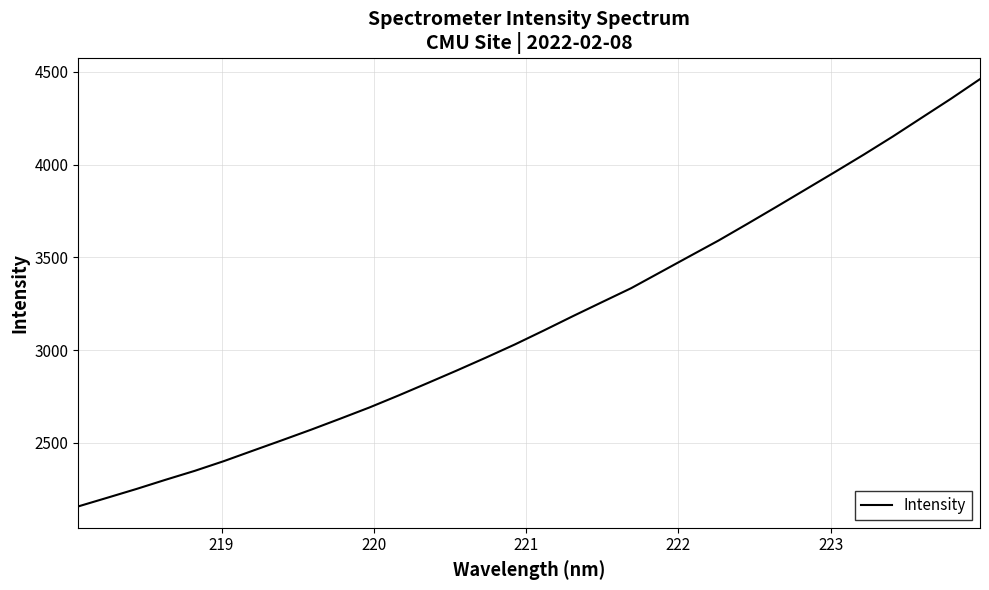

What is the maximum value shown in the chart?

4460.2